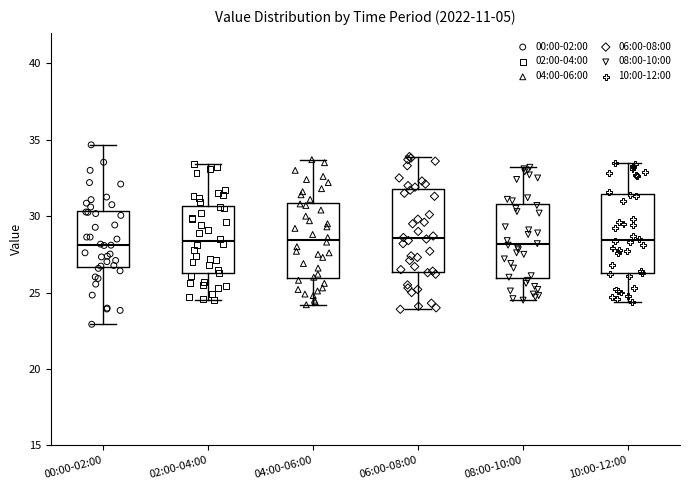

Where does the lower whisker of the box for 06:00-08:00 end on the y-axis? The values are not printed on the chart, so give them approximately, as read against the axis.

24.0